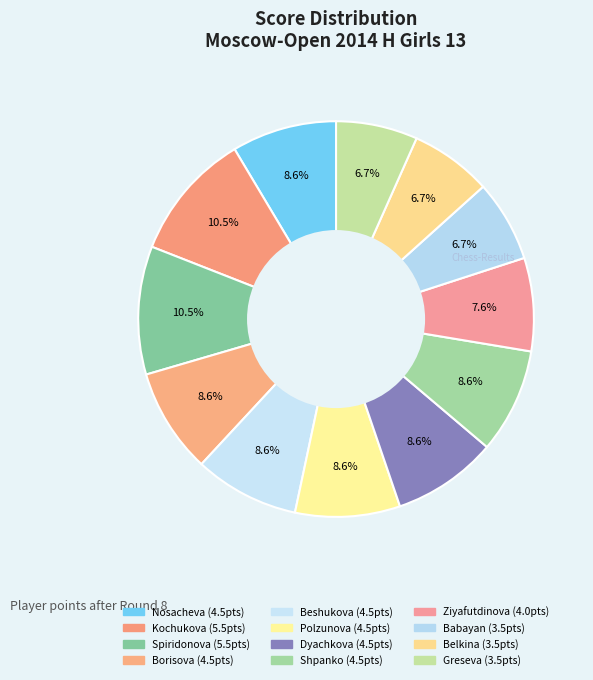

Is there a majority slice in this chart?

No